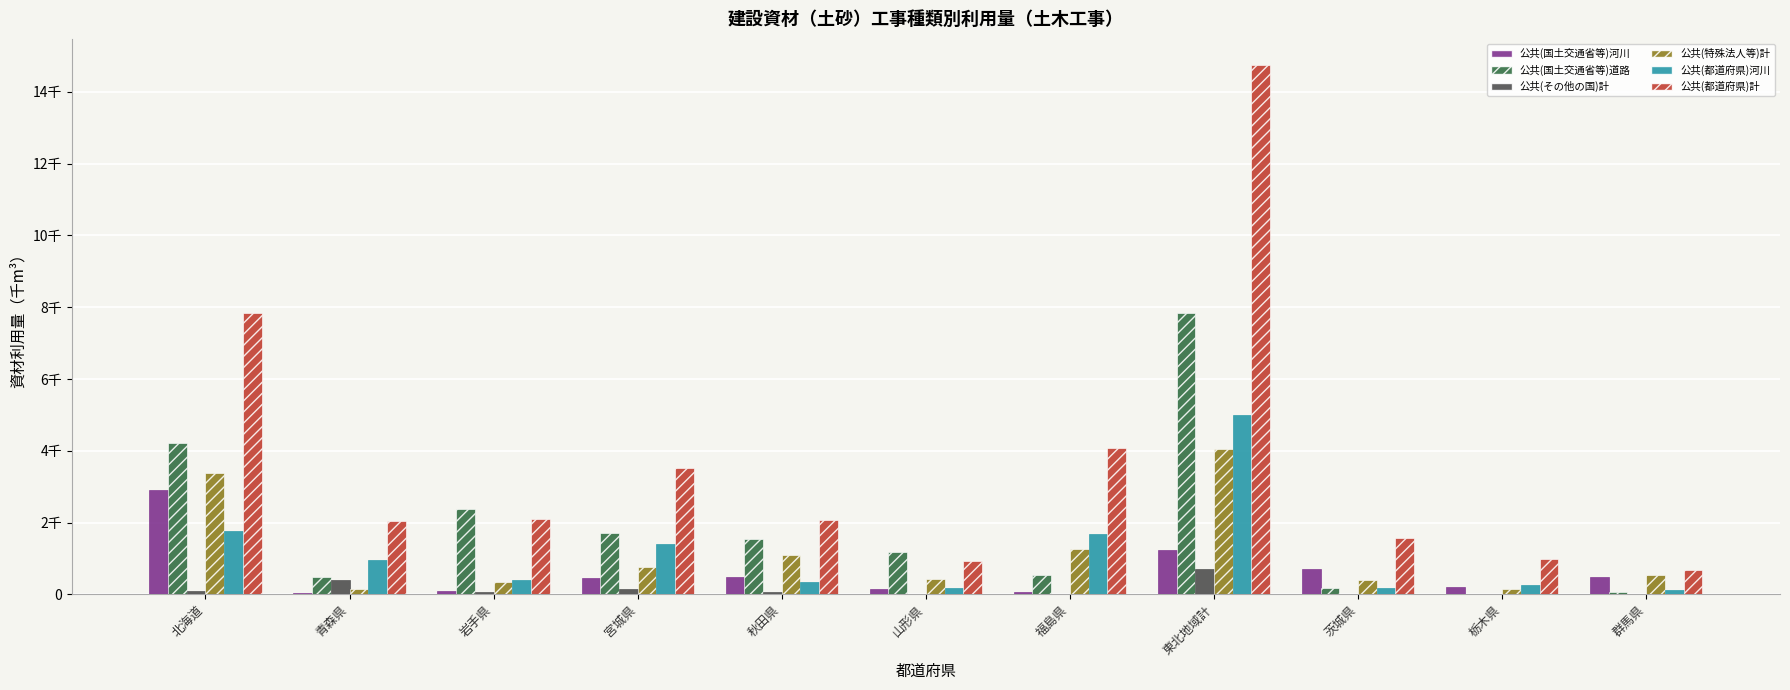

At which category is the sum across all series the highest?

東北地域計